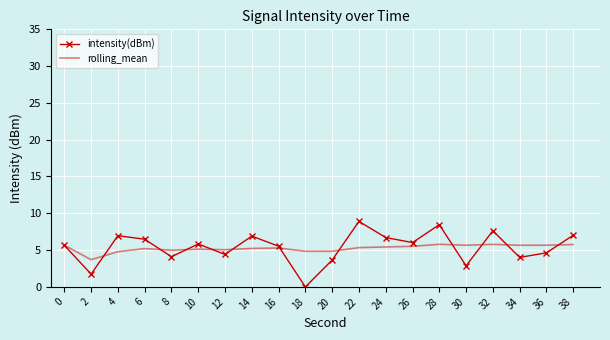

What is the greatest value displayed?

8.9